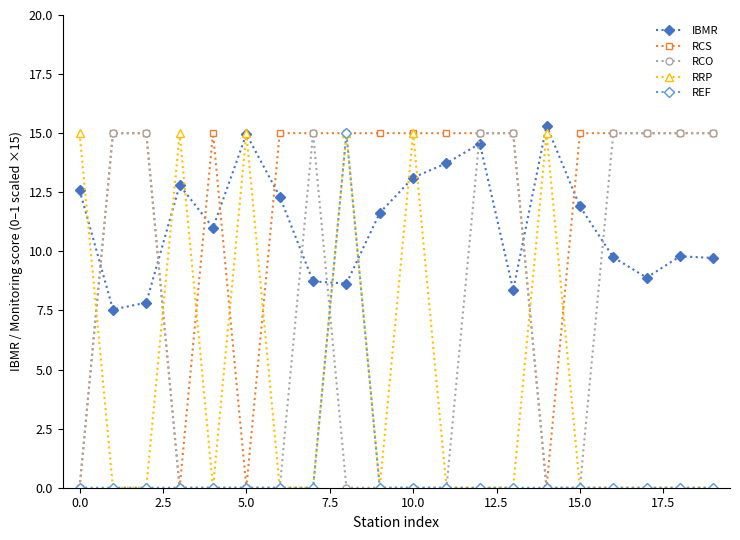

What is the maximum value shown in the chart?

15.3